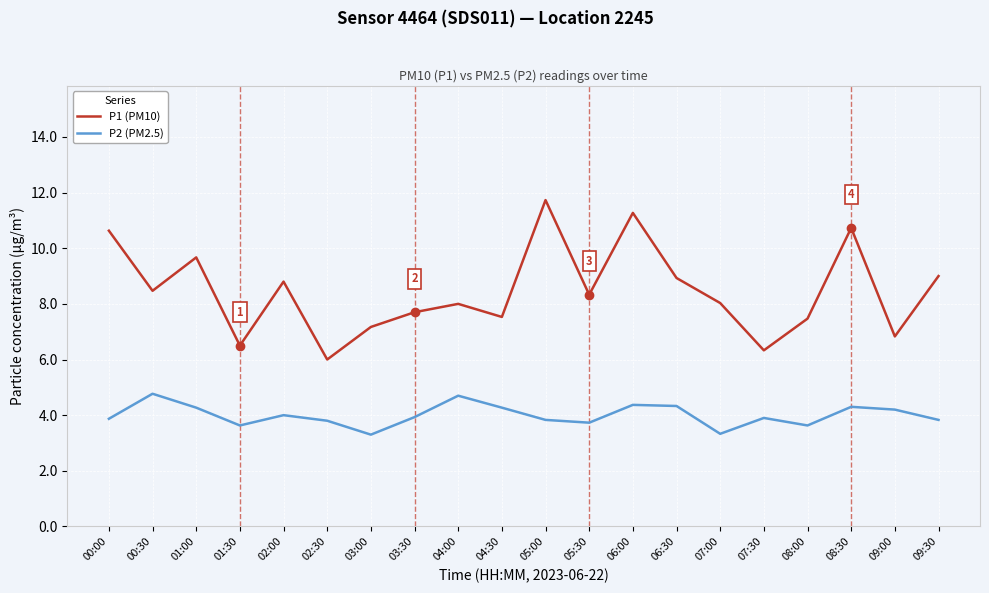

What is the difference between the maximum and minimum values in the P2 (PM2.5) series?

1.5